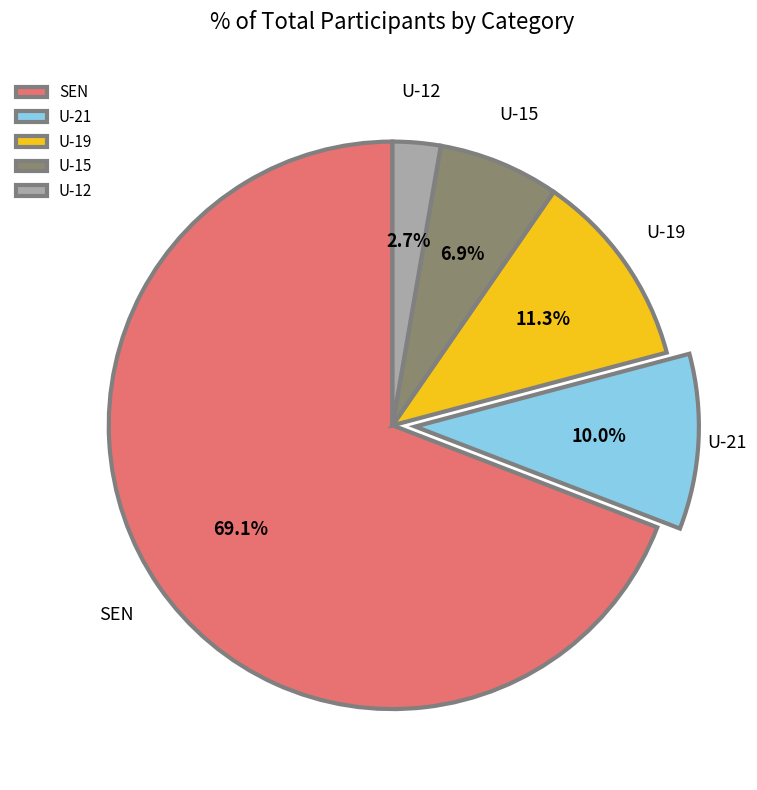

Which slice is the largest?

SEN